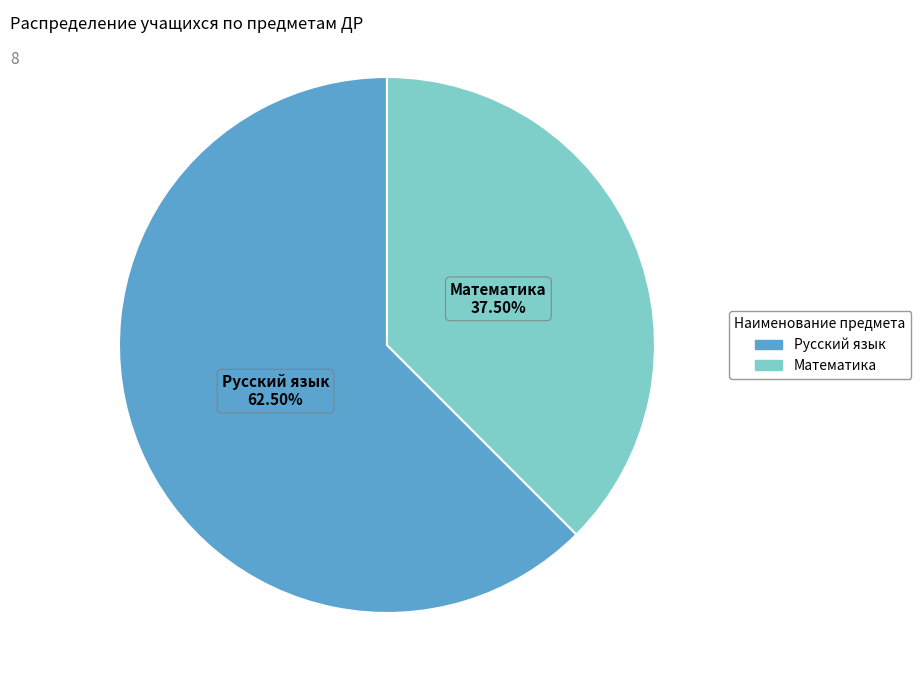

Approximately how many times larger is the value at Русский язык compared to Математика?

1.7